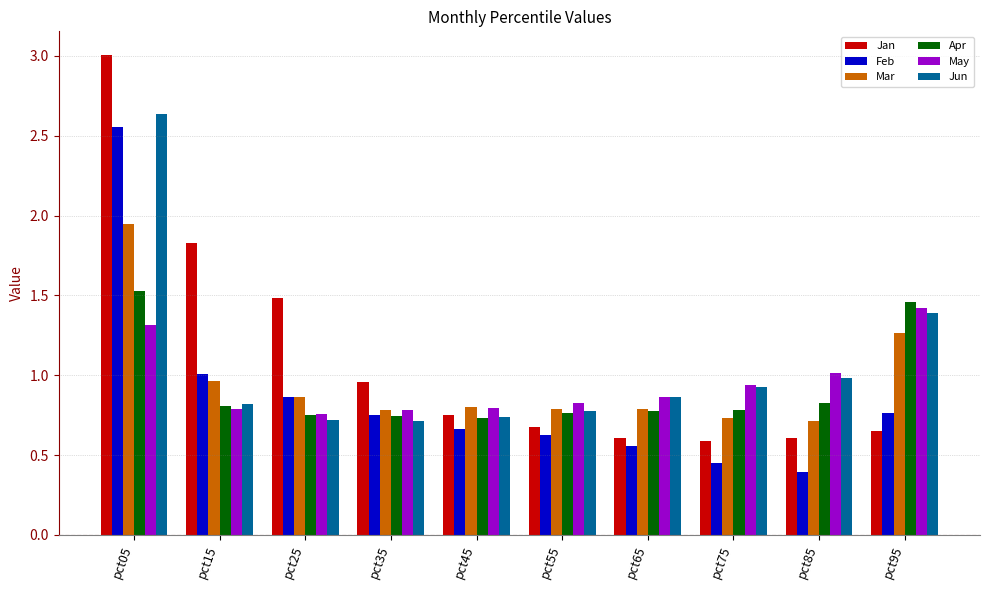

Which series has the widest spread of values?

Jan